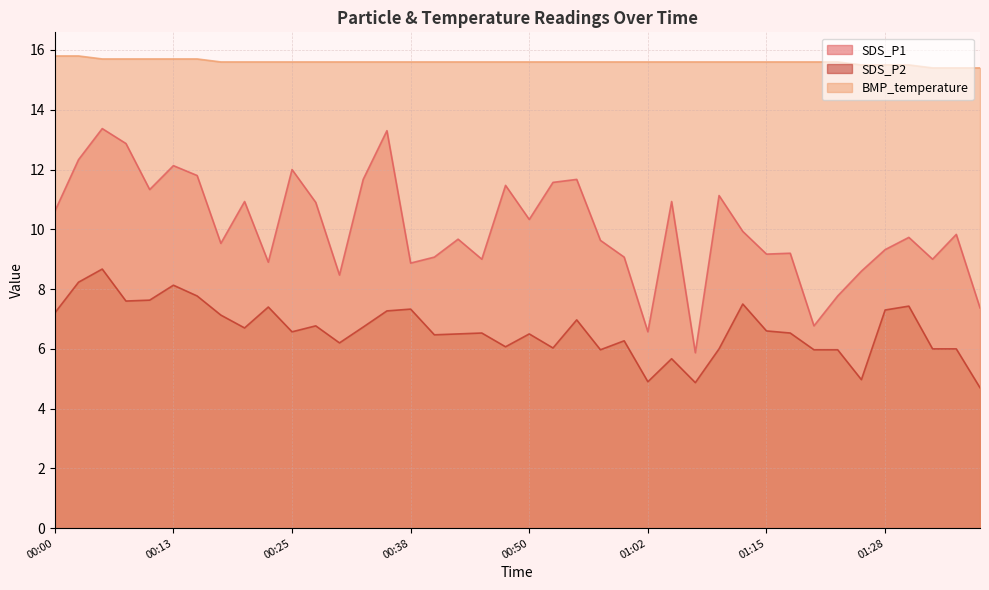

Which series has the largest total across all categories?

BMP_temperature